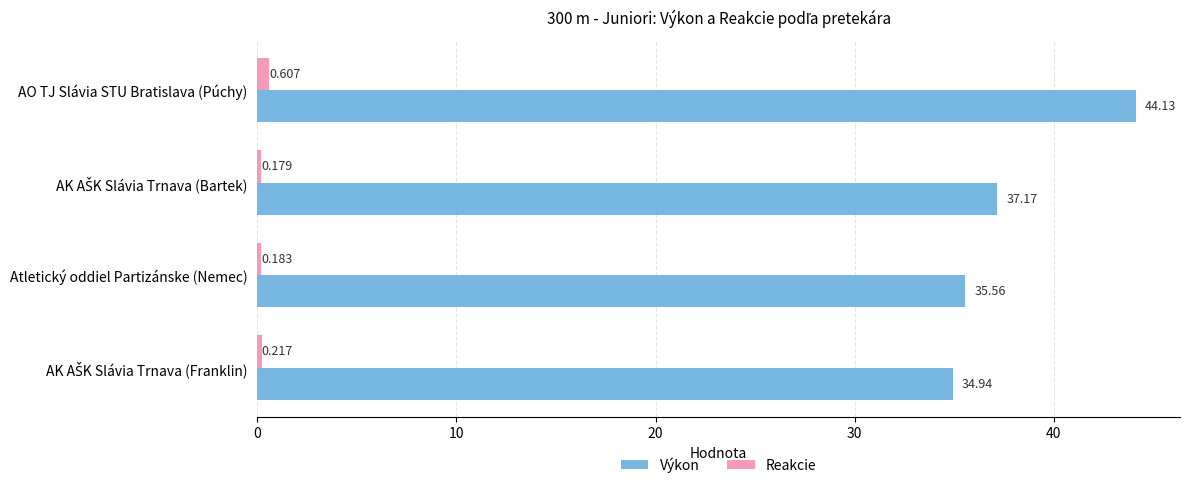

Which series has the largest total across all categories?

Výkon